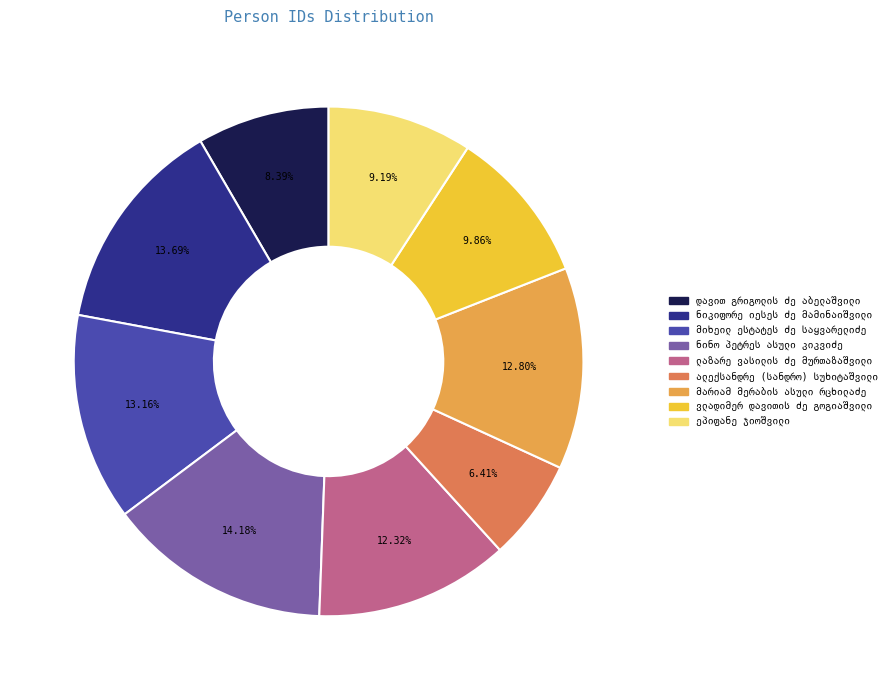

Does any single category account for the majority?

No